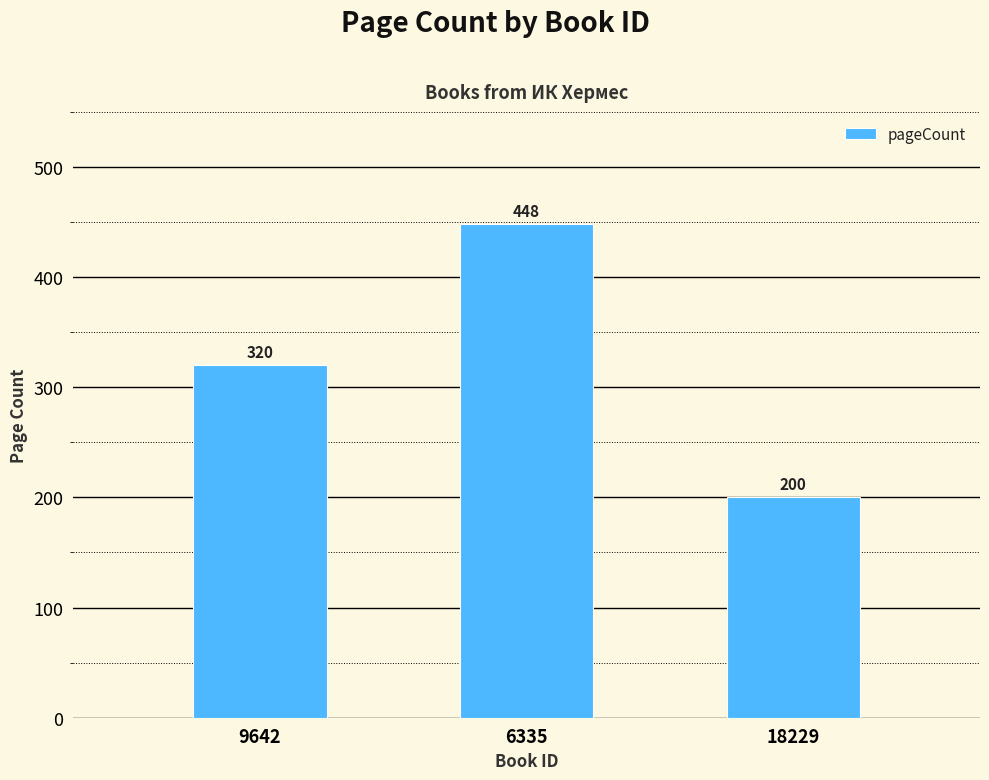

What is the sum of all values?

968